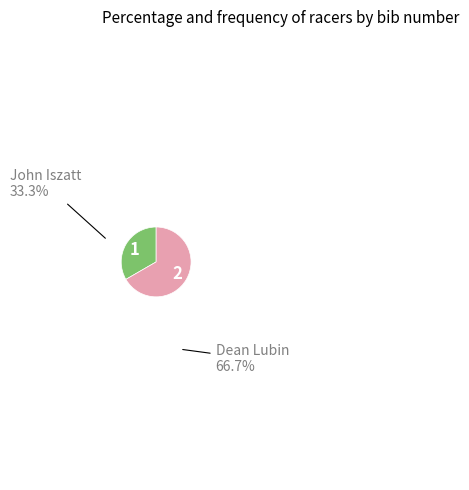

Is there any slice that represents more than half of the pie?

Yes